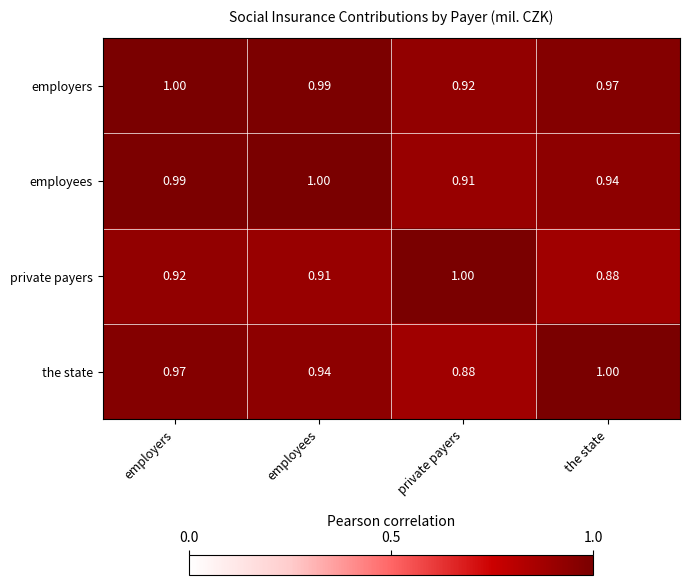

List the series in order of their overall mean, lowest first.

private payers, the state, employees, employers